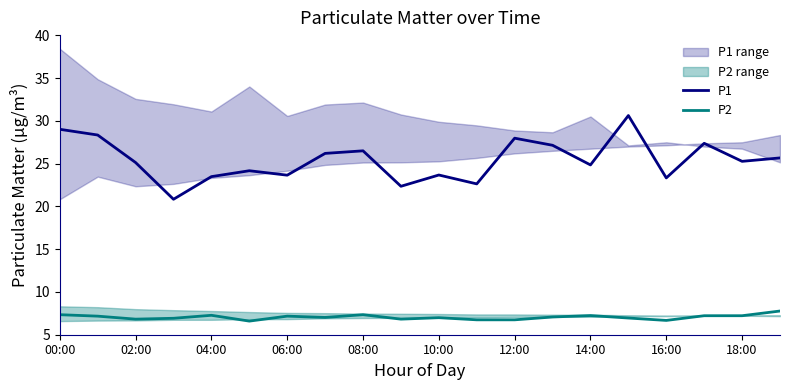

Rank the series by their maximum value, from lowest to highest.

P2, P1